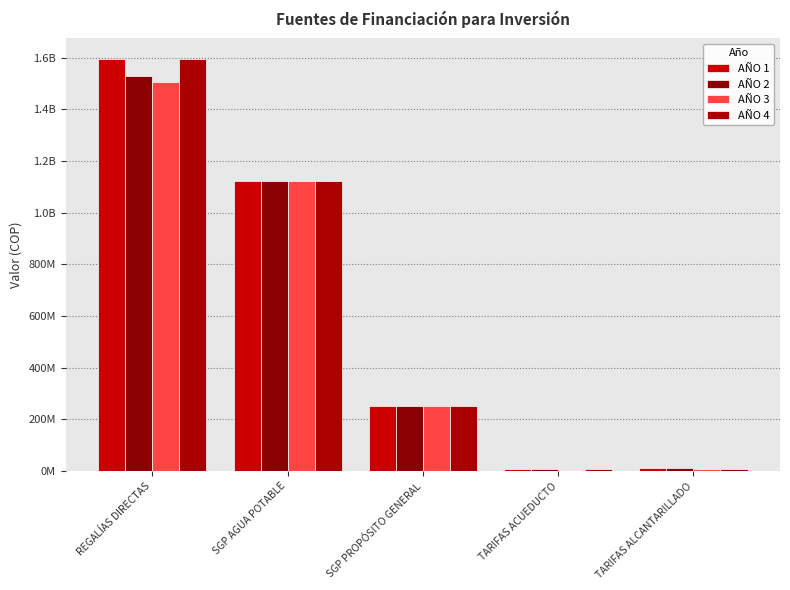

Does the chart contain stacked bars?

No